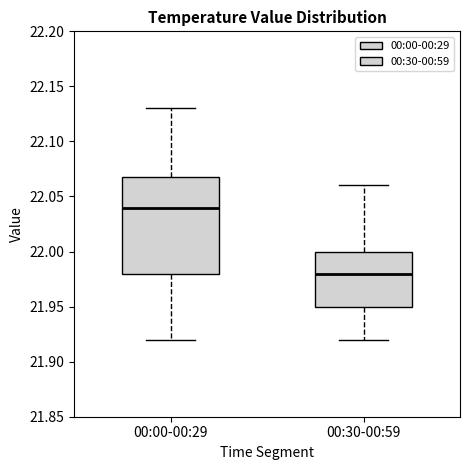

Where does the median line of the box for 00:30-00:59 sit on the y-axis? The values are not printed on the chart, so give them approximately, as read against the axis.

21.98